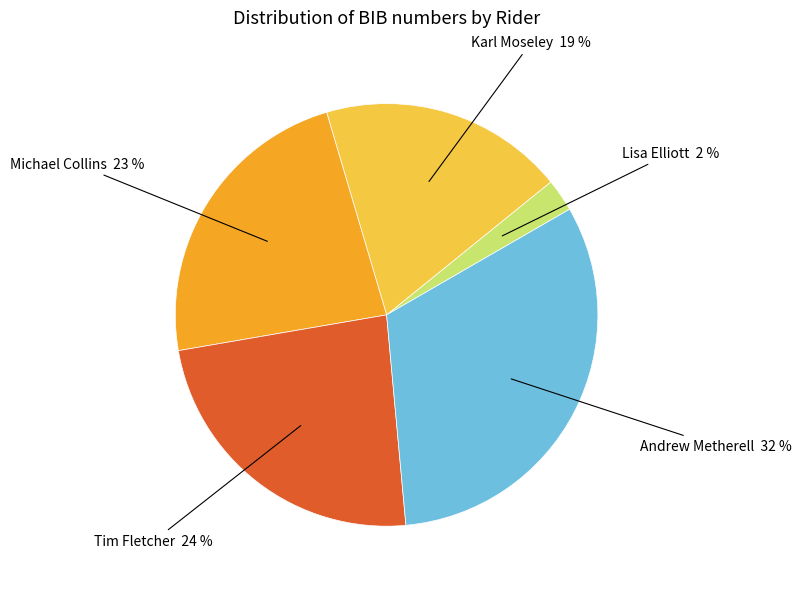

Is there a majority slice in this chart?

No